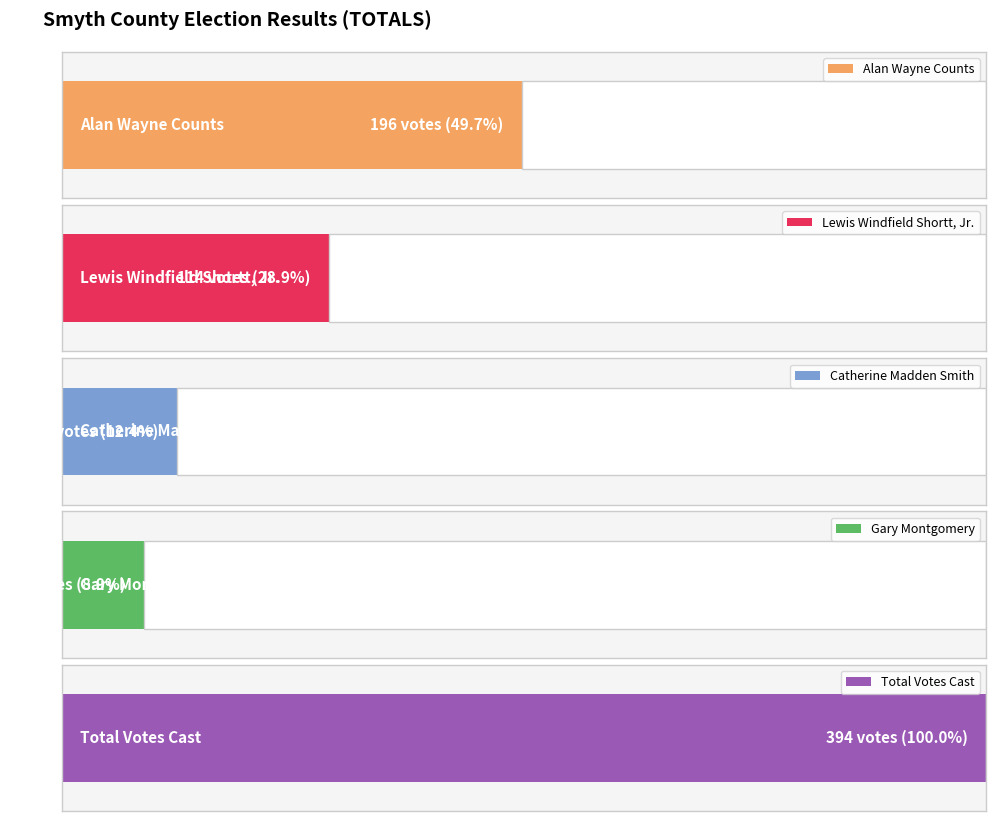

Rank the series by their maximum value, from highest to lowest.

Total Votes Cast, Alan Wayne Counts, Lewis Windfield Shortt, Jr., Catherine Madden Smith, Gary Montgomery